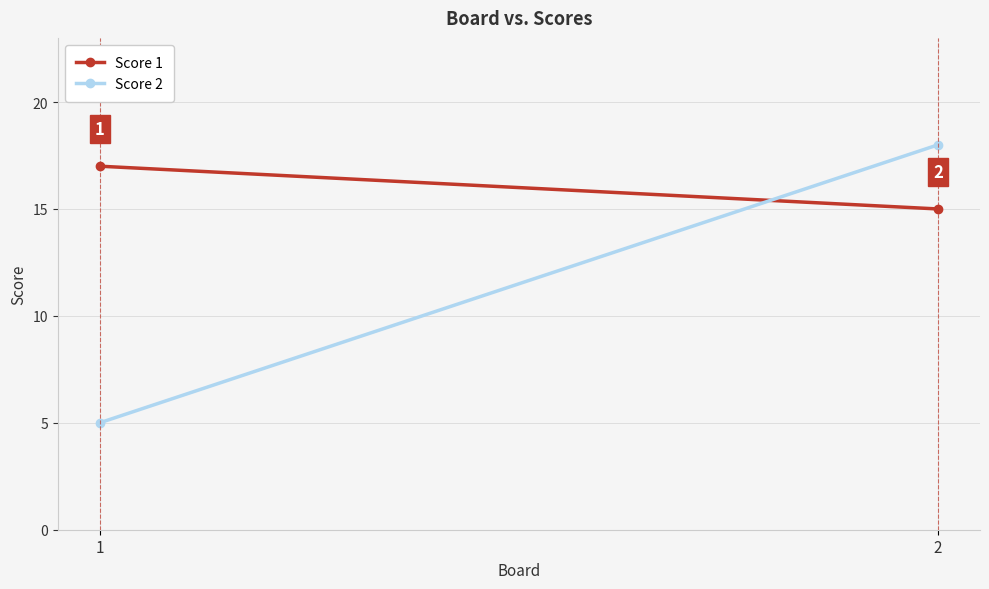

How many data points does each series have?

2